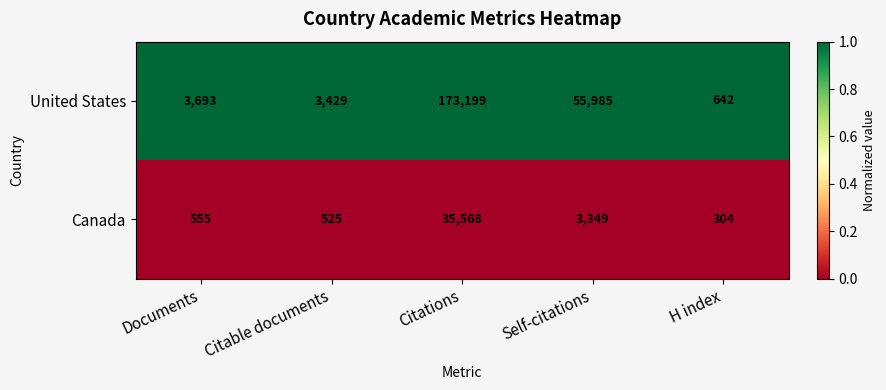

Which series has the widest spread of values?

United States